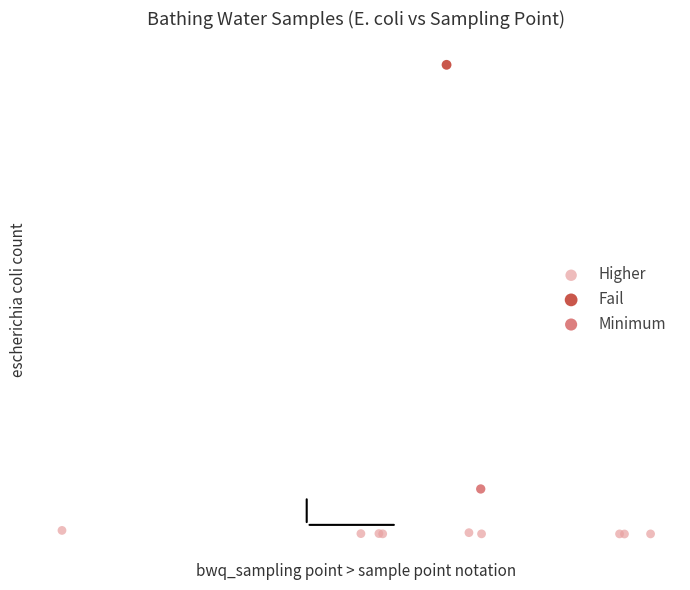

What are all the series names shown in the legend?

Higher, Fail, Minimum